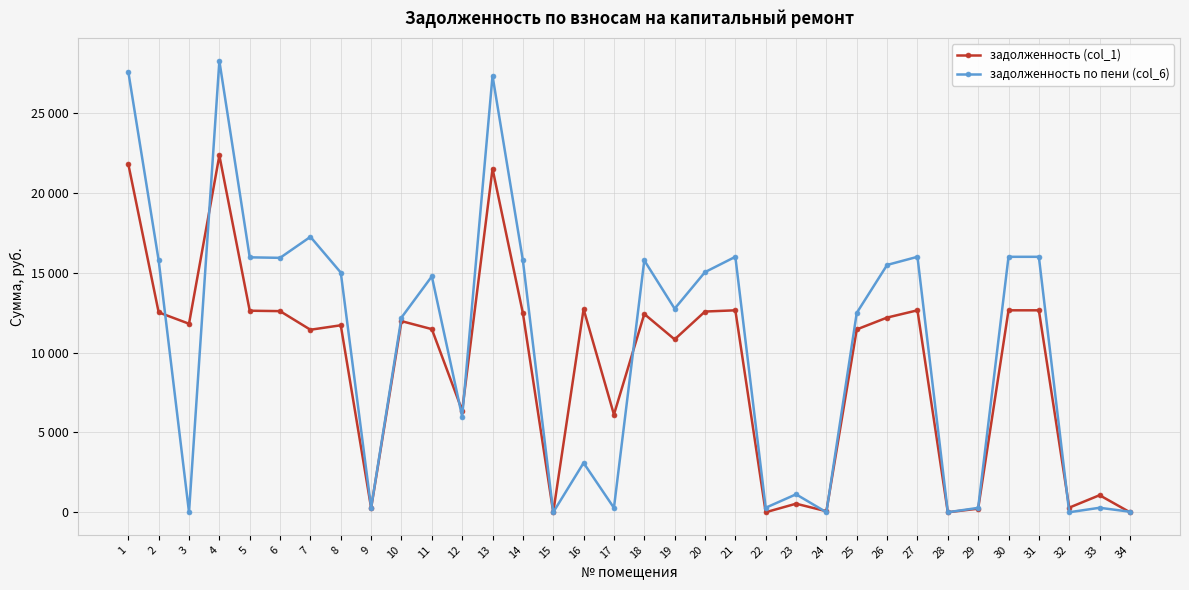

Is this an area chart (filled region under the line)?

No